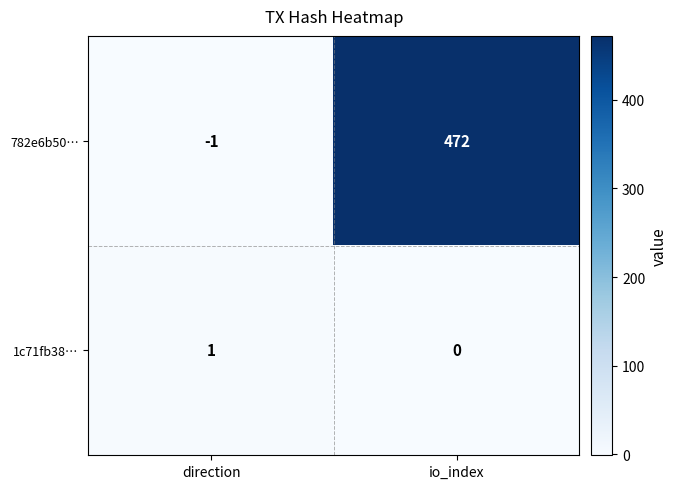

At which label is 782e6b50… closest to 235?

direction